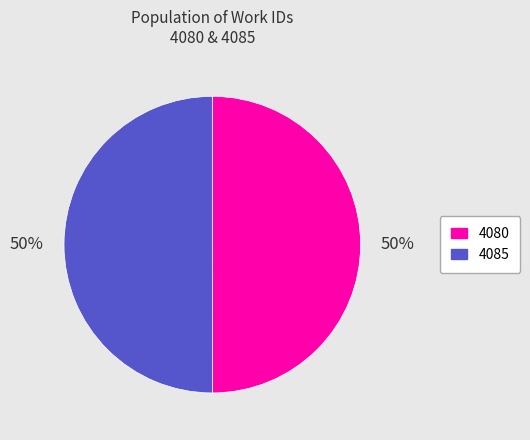

What percentage is the 4085 slice, to the nearest percent?

50%